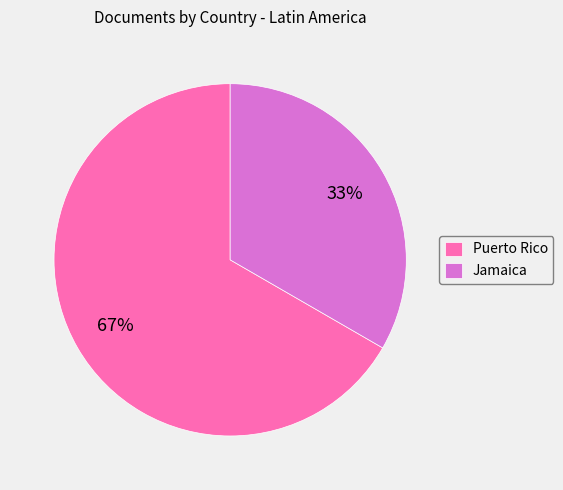

Is it true that Puerto Rico is 67% of the pie?

True